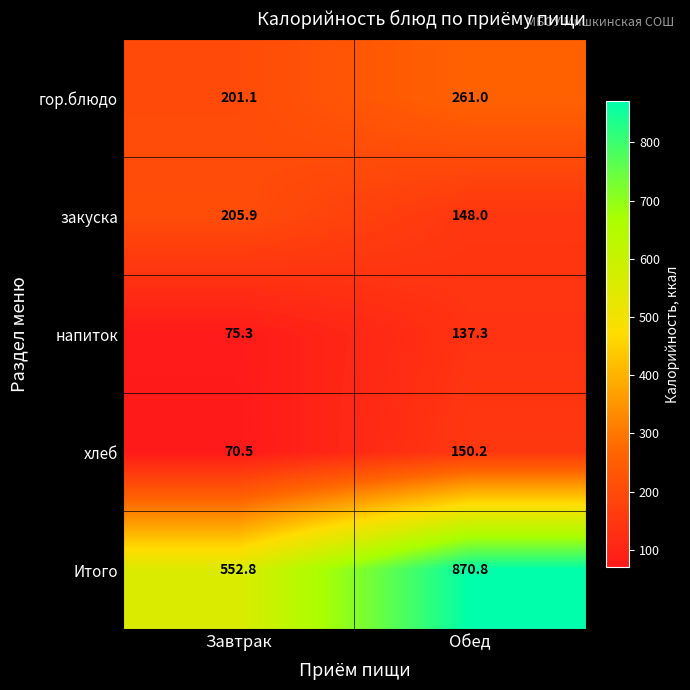

Which series changed the most between Завтрак and Обед?

Итого